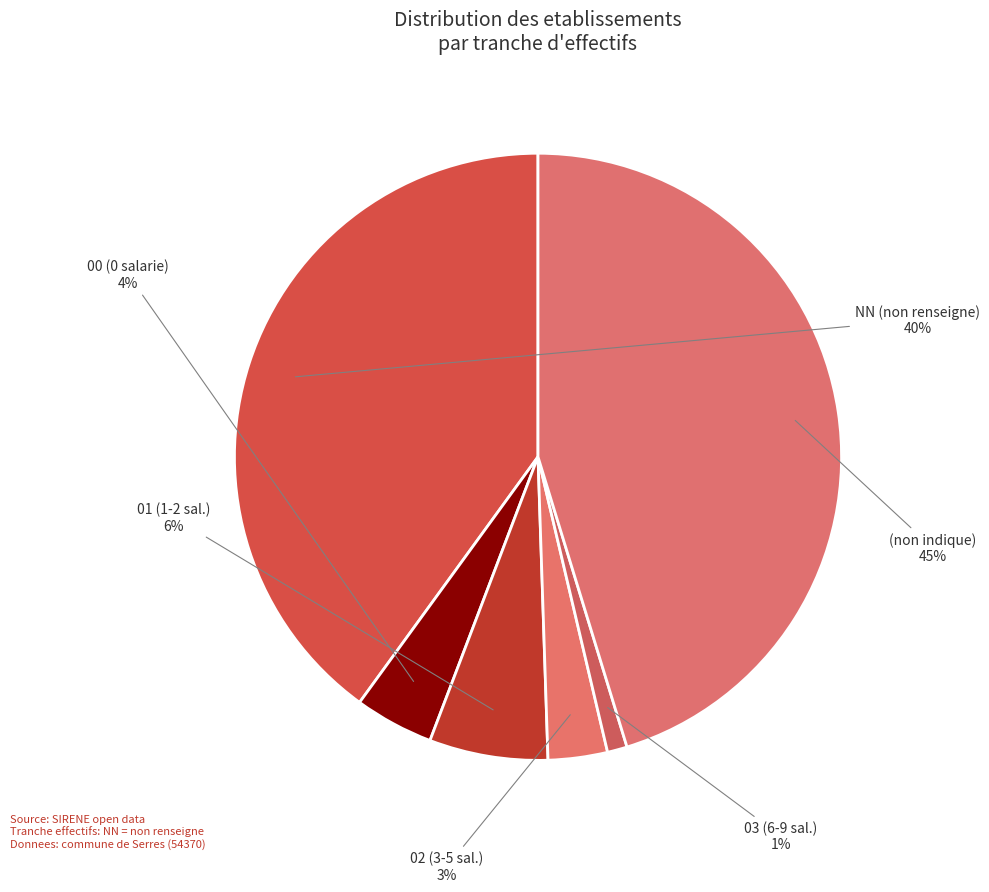

To the nearest percent, what is the difference between the largest and smallest slice percentages?

44%